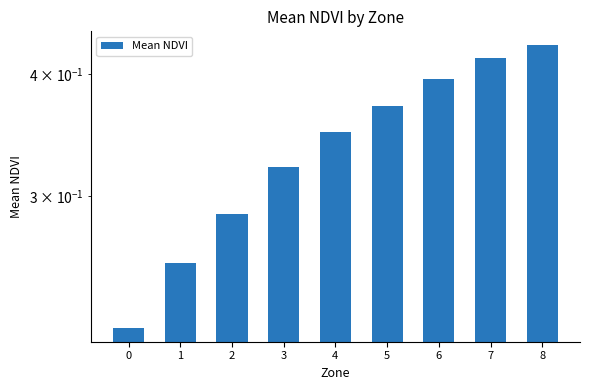

What is the maximum value shown in the chart?

0.4